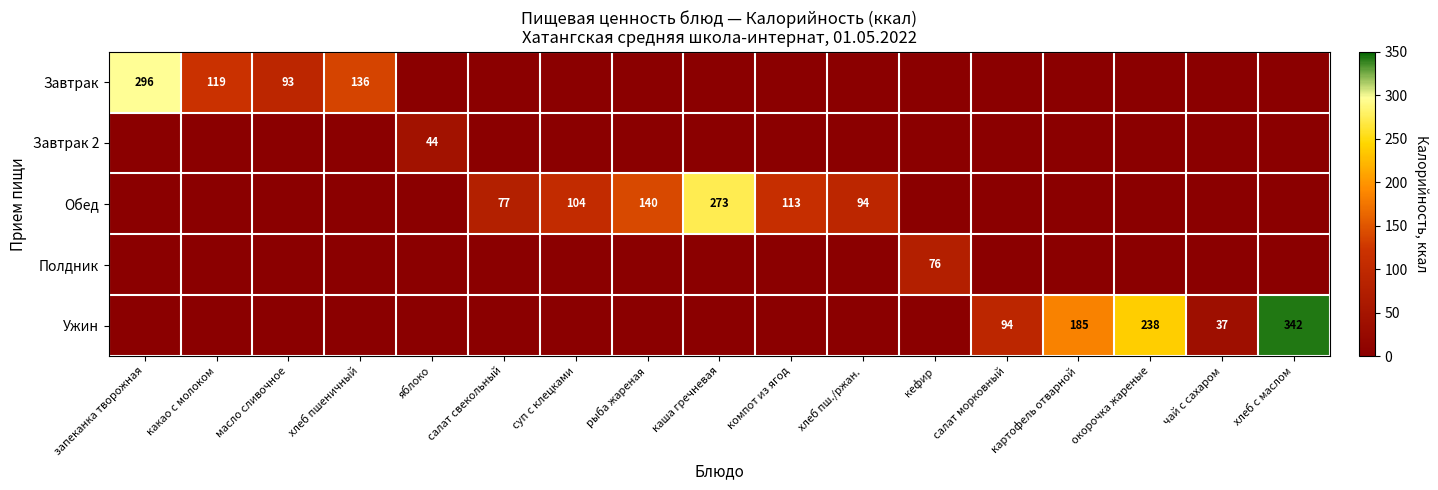

Is it true that Обед equals 414 at каша гречневая?

False